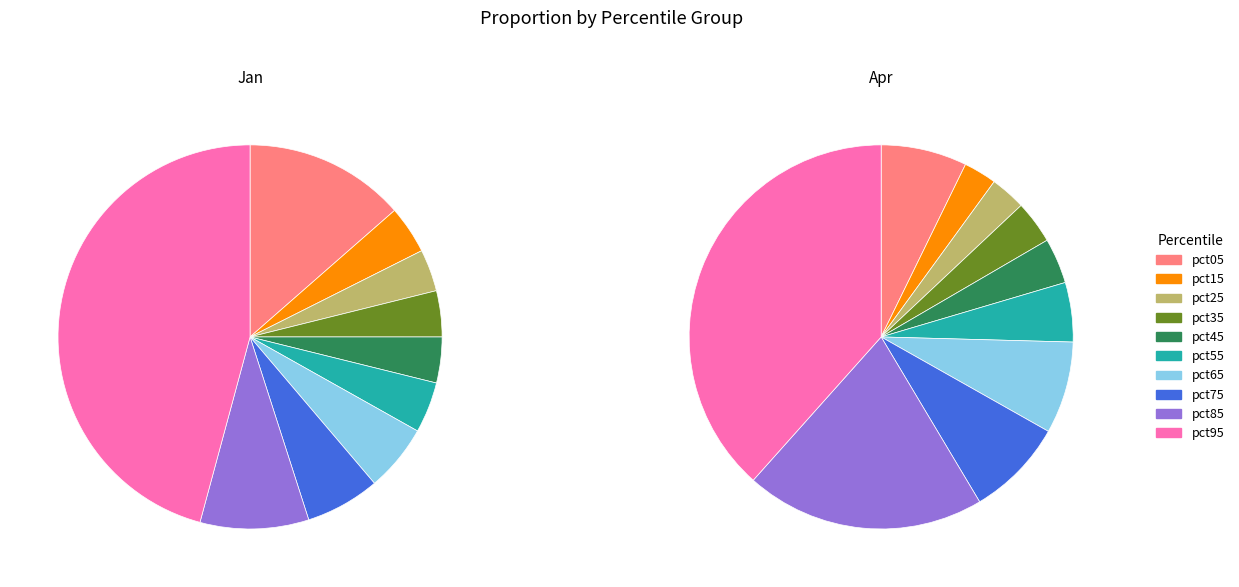

Does pct65 account for over 50% of the chart?

No